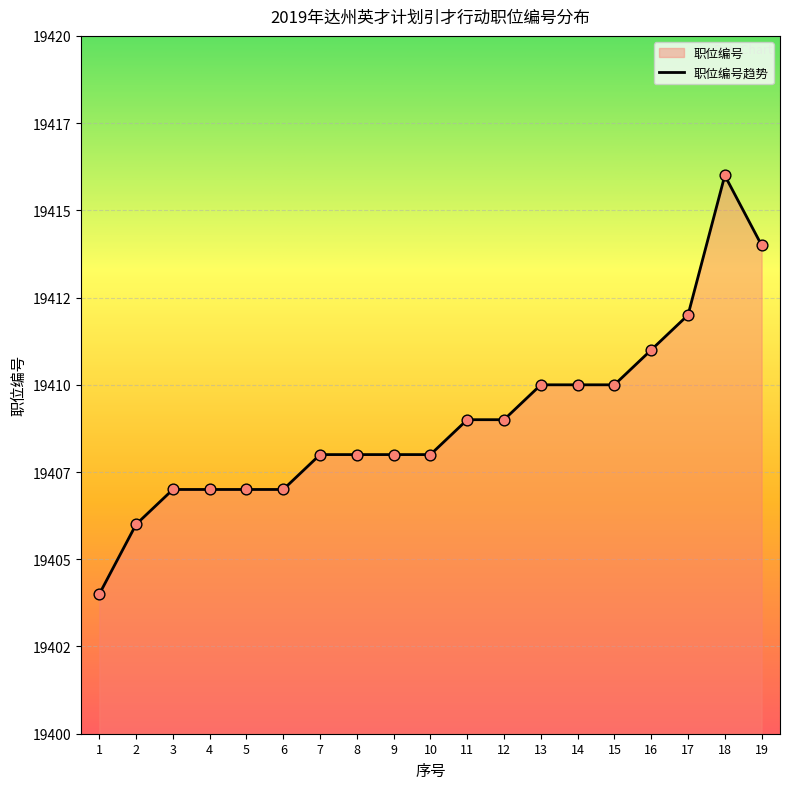

Between 9 and 18, which is larger?

18